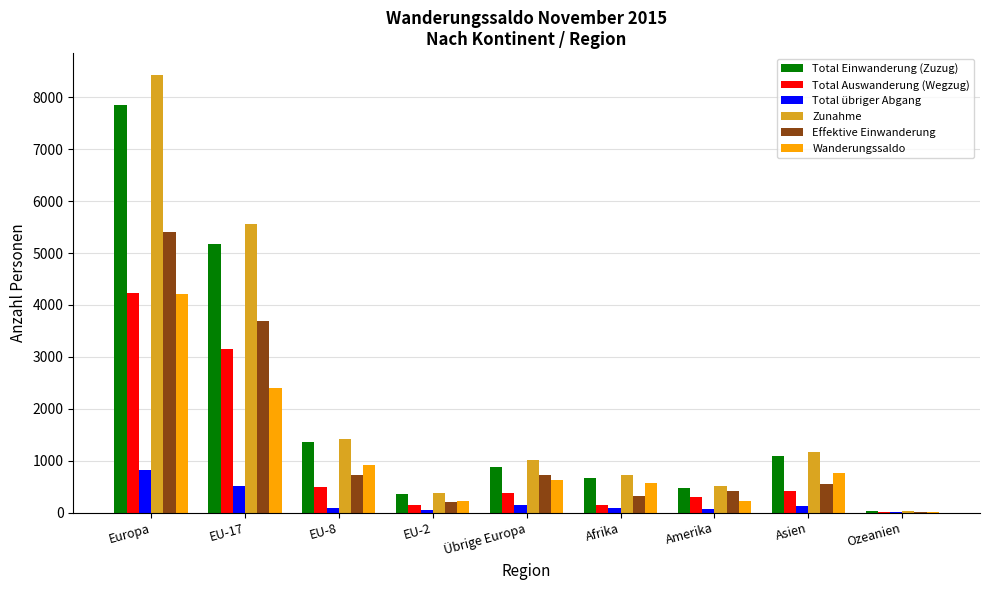

Between EU-17 and EU-8, which series saw the biggest shift?

Zunahme